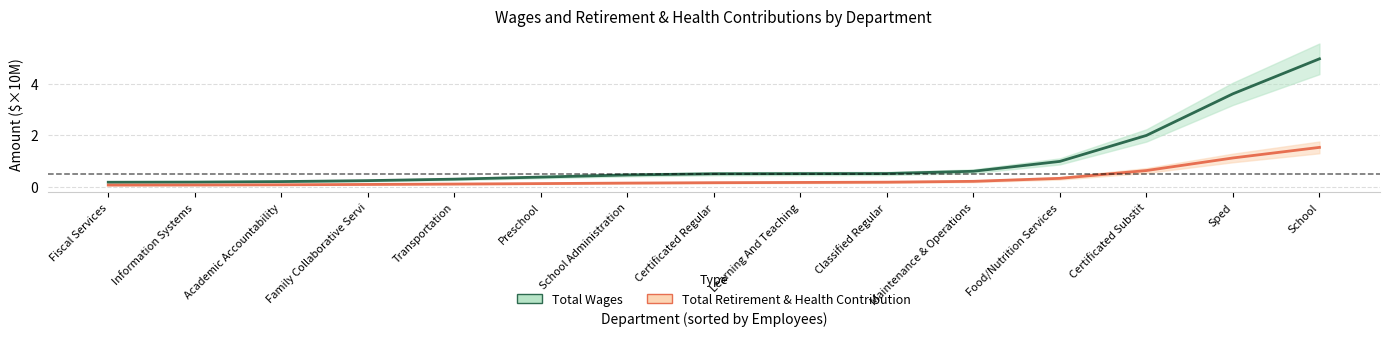

What is the label of the 12th point from the right?

Family Collaborative Servi